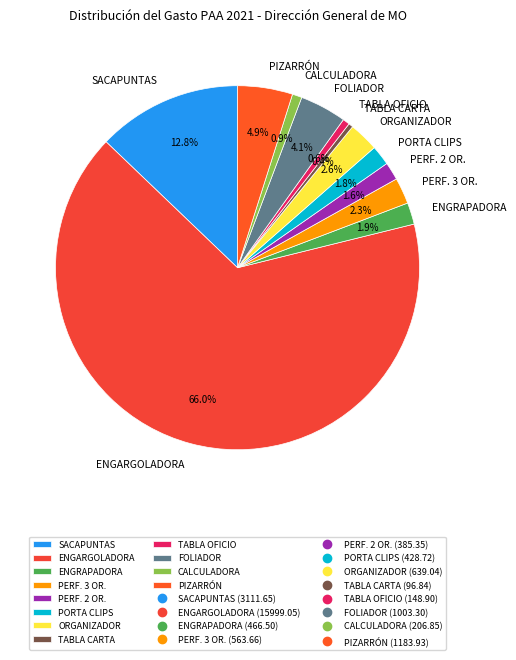

Which has a higher value, PORTA CLIPS or TABLA OFICIO?

PORTA CLIPS